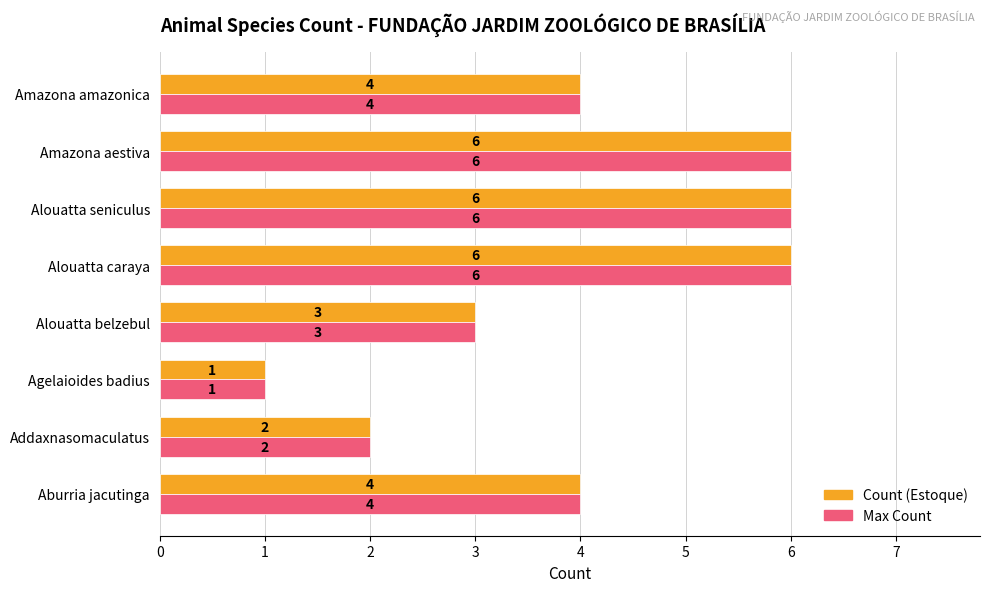

How many categories are shown in the chart?

8